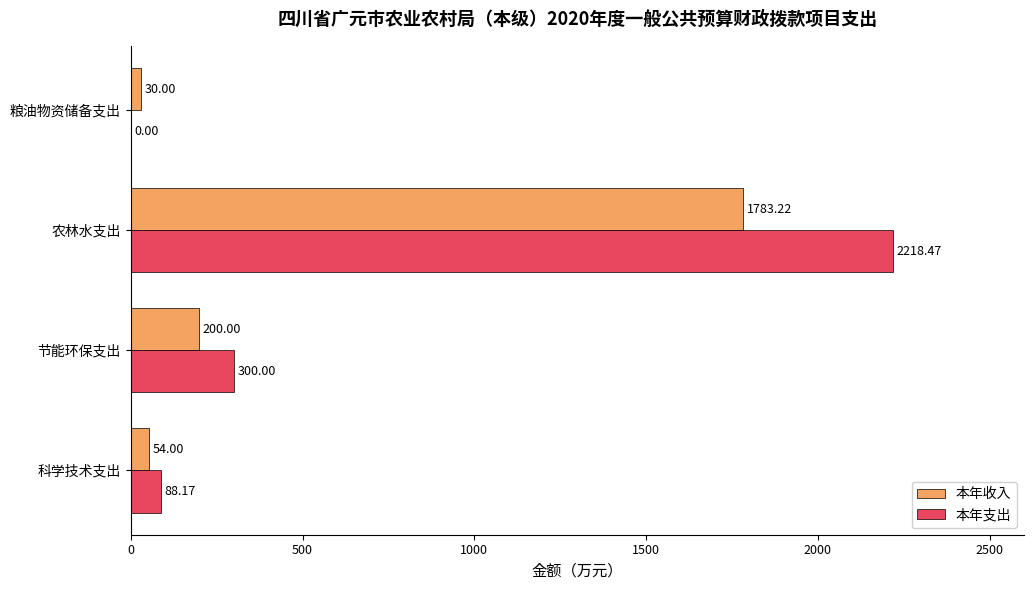

What is the sum of all 本年支出 values?

2606.6